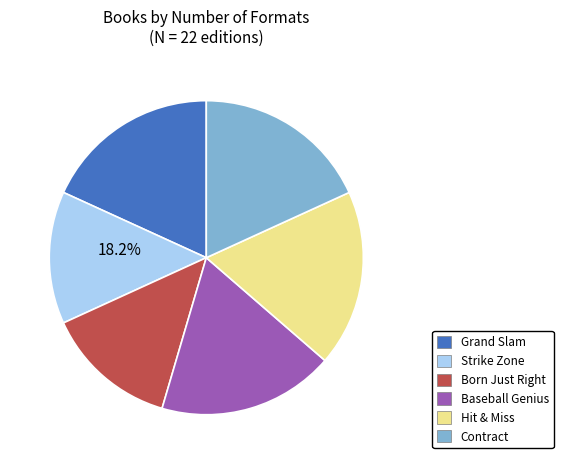

Which category has the biggest portion of the pie?

Grand Slam